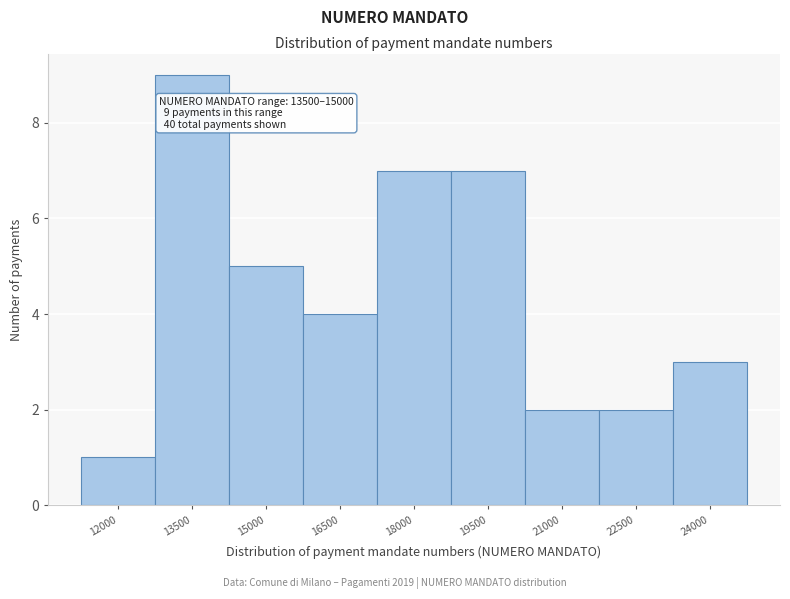

Reading left to right, what are all the values shown in this chart?

12000=1	13500=9	15000=5	16500=4	18000=7	19500=7	21000=2	22500=2	24000=3